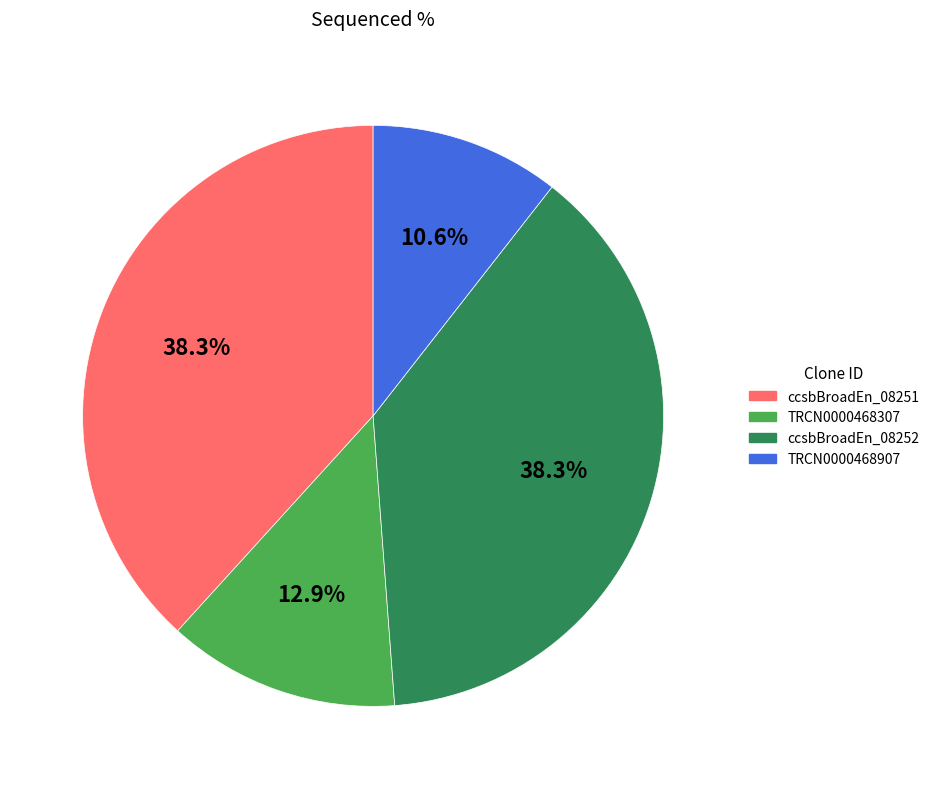

Is ccsbBroadEn_08251 the majority of the pie?

No